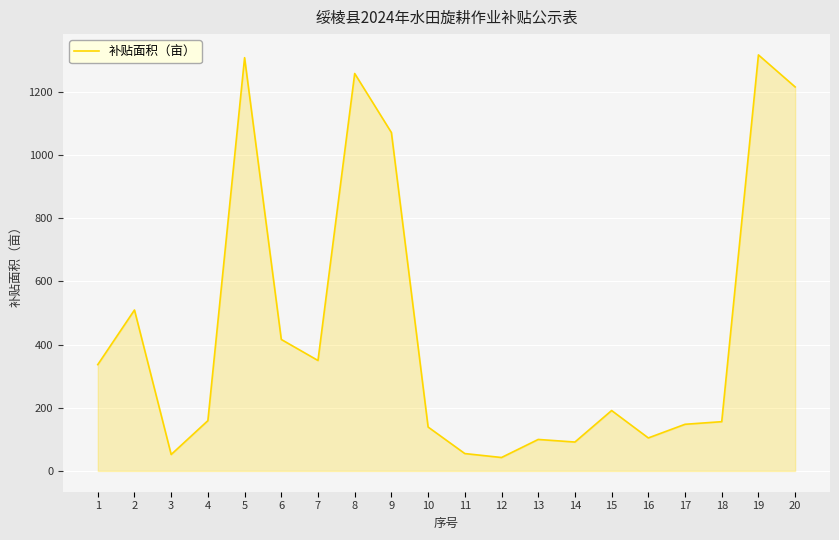

The chart shows a value of 450.3 at 1. True or false?

False